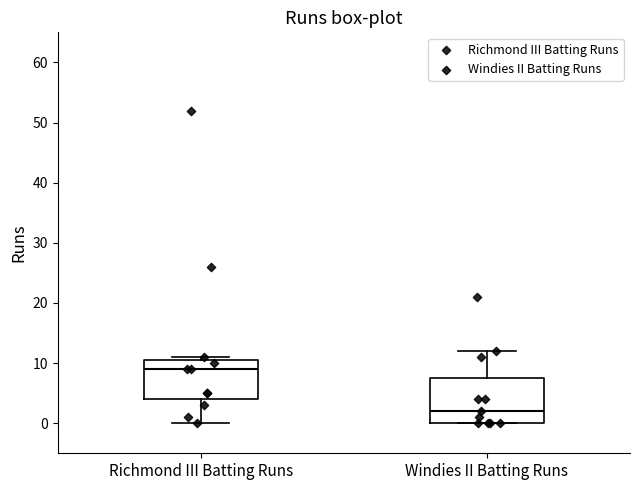

Where is the upper edge of the box for Windies II Batting Runs on the y-axis? The values are not printed on the chart, so give them approximately, as read against the axis.

8